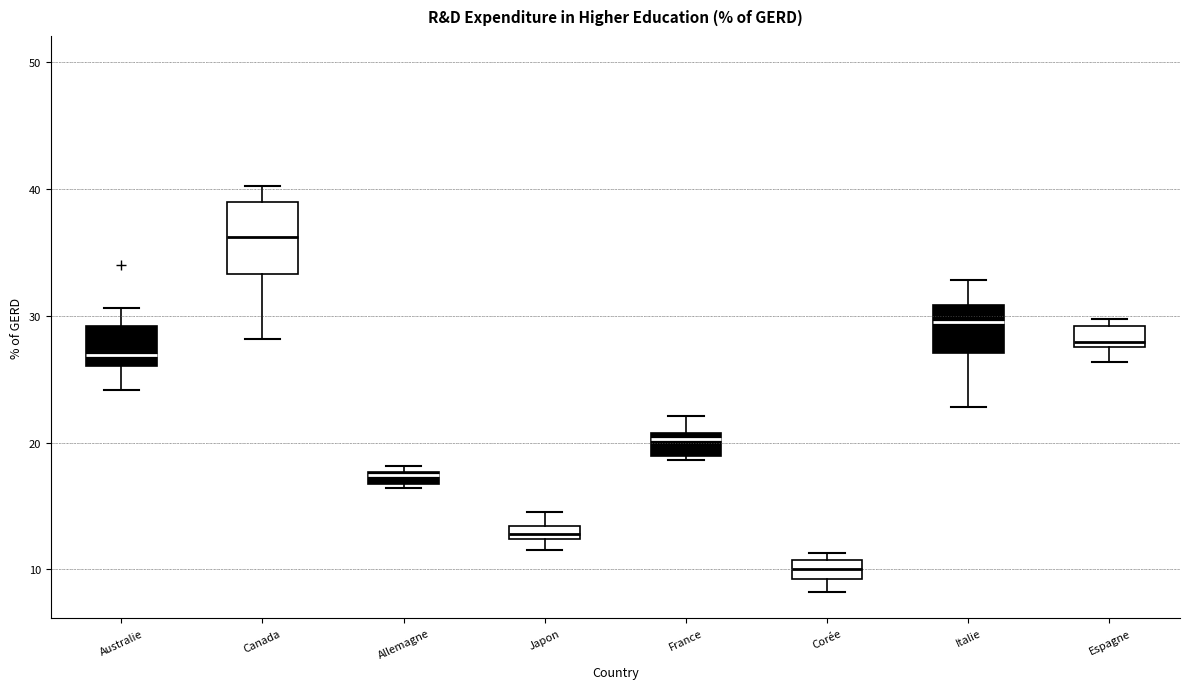

Which box is the tallest, from its lower edge to its upper edge?

Canada